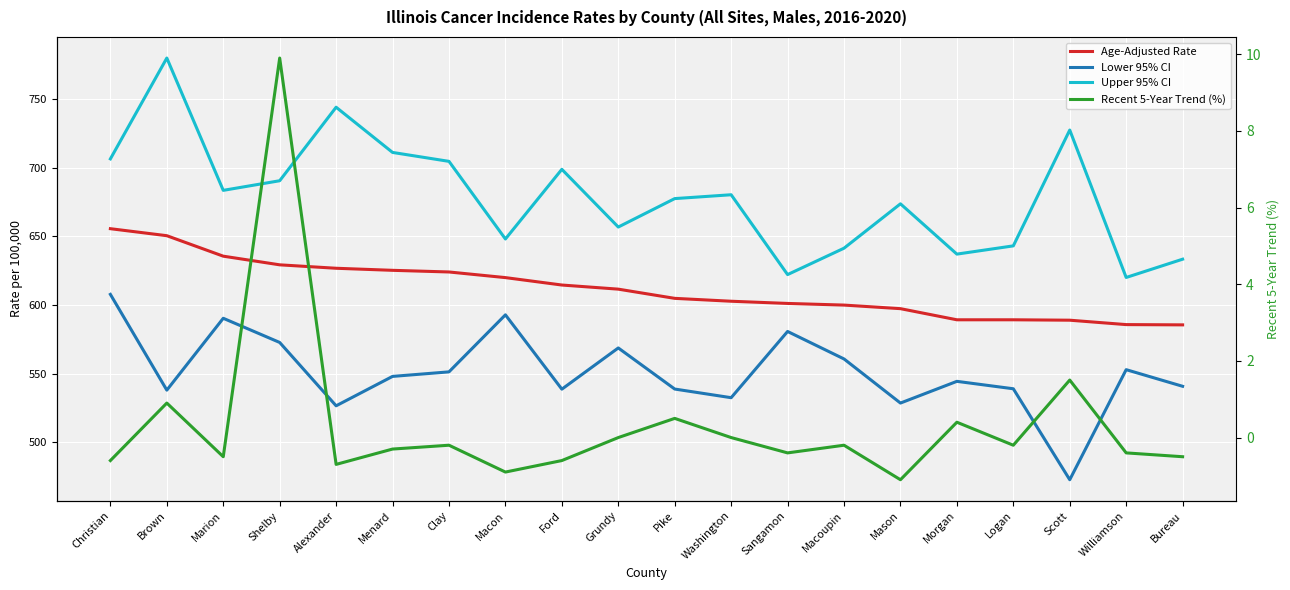

Reading left to right, what are all the values shown in this chart?

Age-Adjusted Rate: 655.6	650.5	635.6	629.3	626.8	625.3	624.1	620.0	614.6	611.6	604.9	602.8	601.2	600.0	597.4	589.3	589.3	589.0	585.8	585.6
Lower 95% CI: 607.8	538.1	590.4	572.8	526.7	548.1	551.4	592.9	538.8	568.8	538.9	532.6	580.8	560.8	528.7	544.5	539.1	472.9	553.0	540.9
Upper 95% CI: 706.4	779.8	683.5	690.5	744.0	711.1	704.6	648.1	698.8	656.8	677.5	680.3	622.2	641.4	673.7	637.1	643.1	727.4	620.1	633.4
Recent 5-Year Trend (%): -0.6	0.9	-0.5	9.9	-0.7	-0.3	-0.2	-0.9	-0.6	0.0	0.5	0.0	-0.4	-0.2	-1.1	0.4	-0.2	1.5	-0.4	-0.5